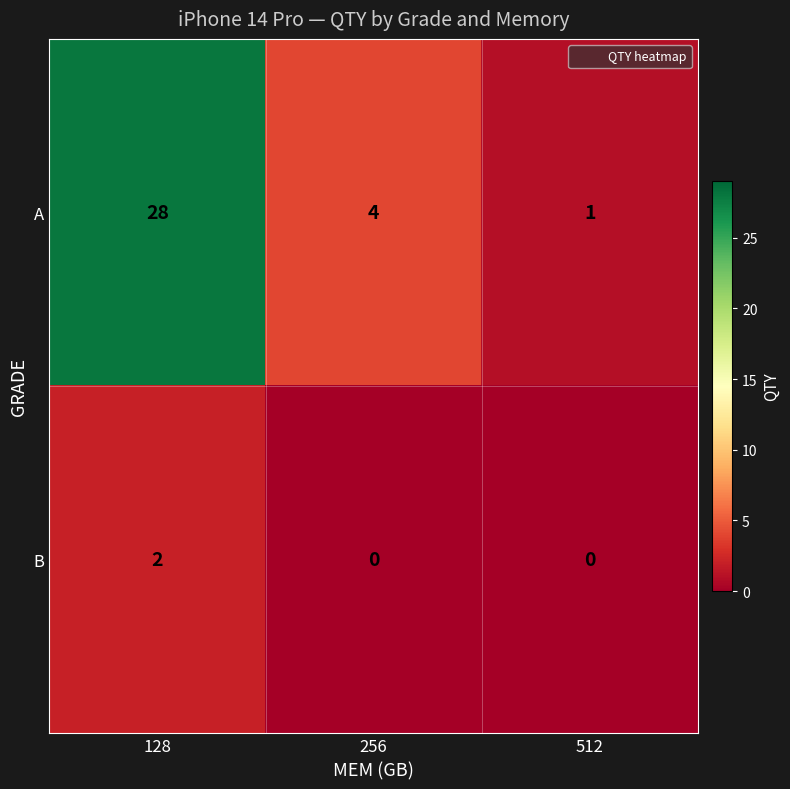

What is the difference between the A values at 256 and 512?

3